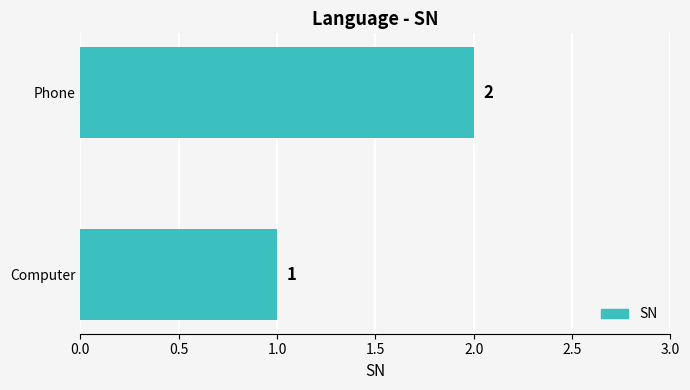

Where is the data nearest to the value 1?

Computer